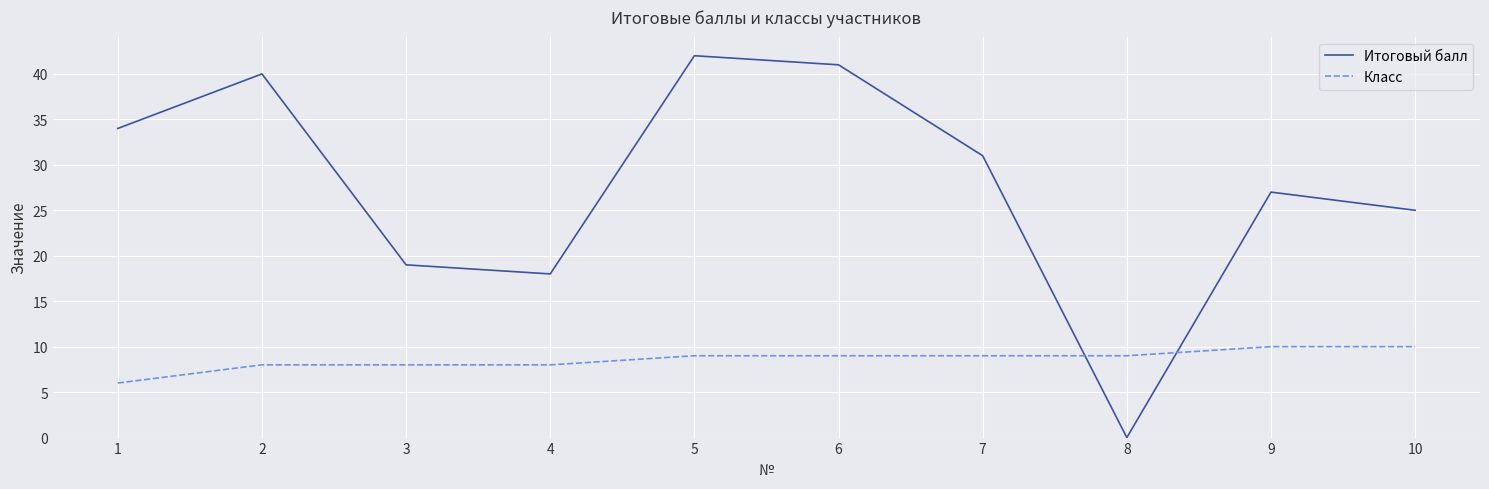

Reading right to left, what are all the values shown in this chart?

Итоговый балл: 10=25	9=27	8=0	7=31	6=41	5=42	4=18	3=19	2=40	1=34
Класс: 10=10	9=10	8=9	7=9	6=9	5=9	4=8	3=8	2=8	1=6